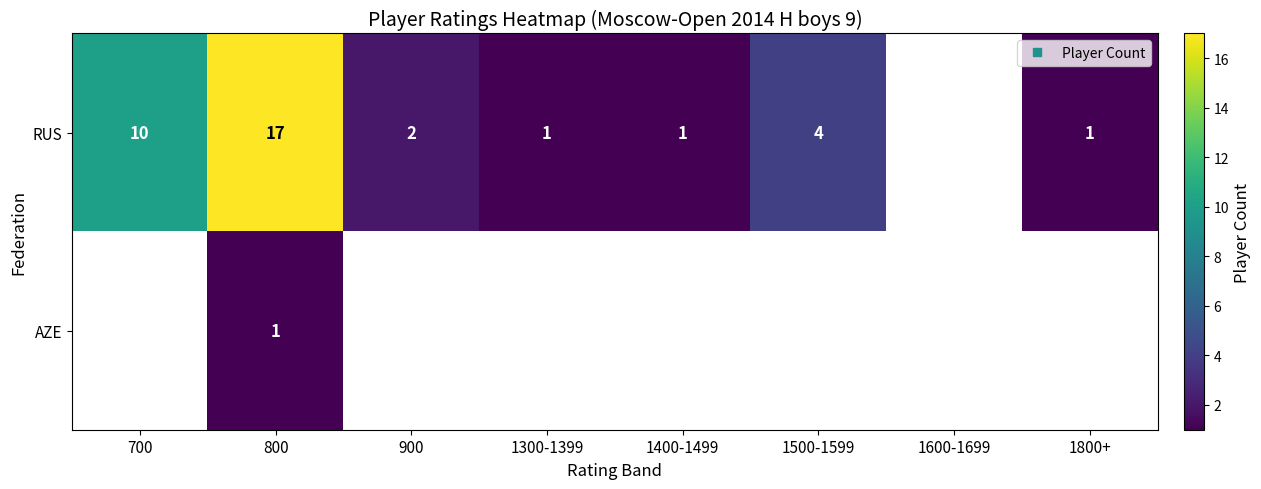

Count the number of categories in the chart.

8